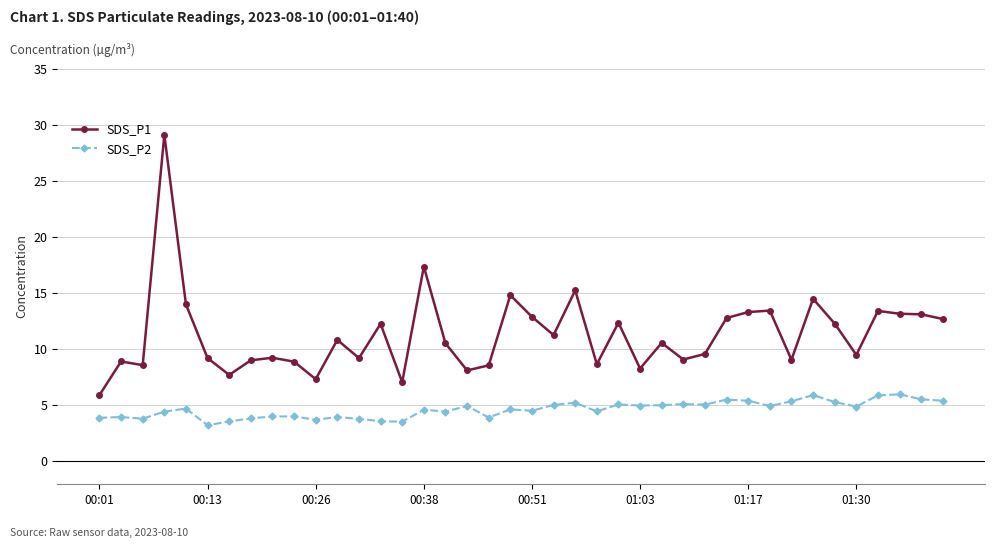

Which series has the largest total across all categories?

SDS_P1